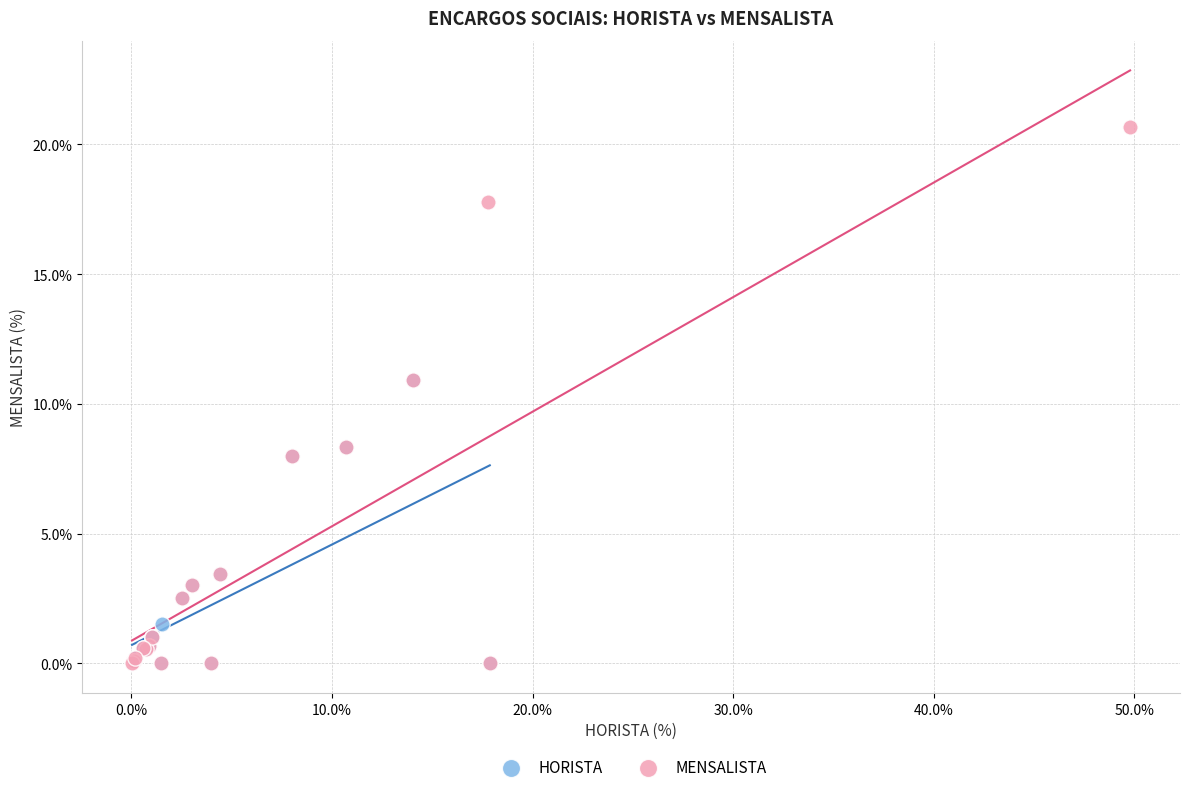

What are all the series names shown in the legend?

HORISTA, MENSALISTA